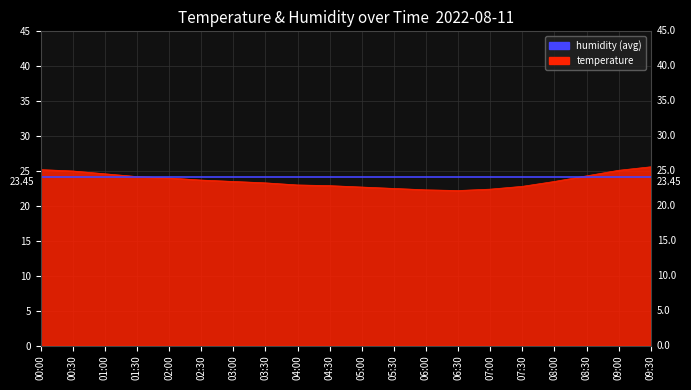

Which series has the widest spread of values?

temperature